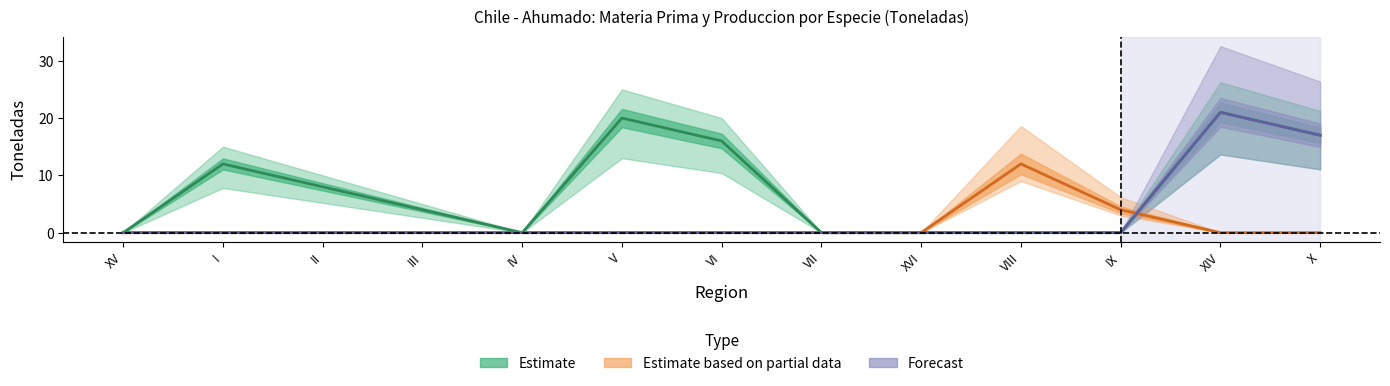

What is the average value of the Estimate based on partial data series?

1